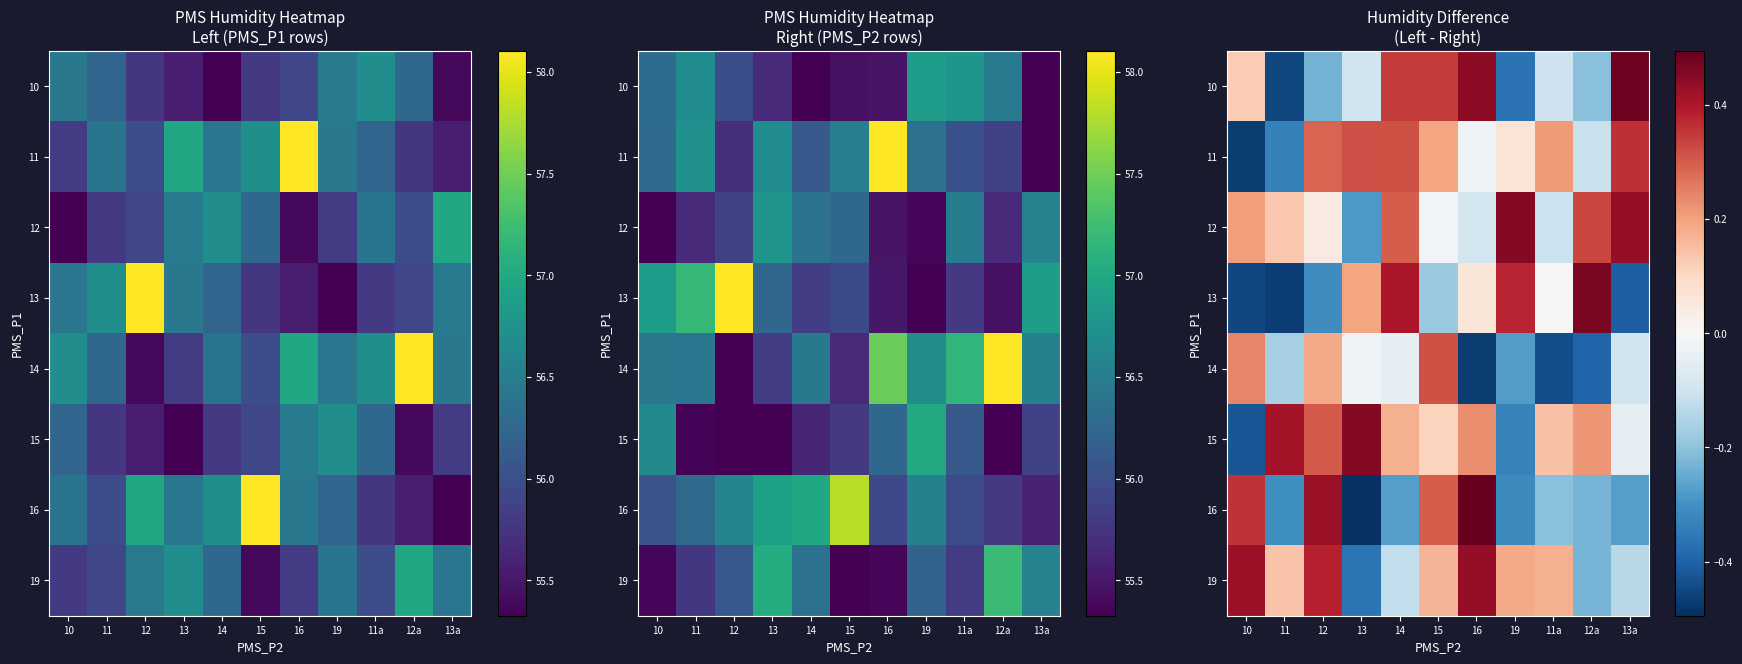

What is the greatest value displayed?

0.5